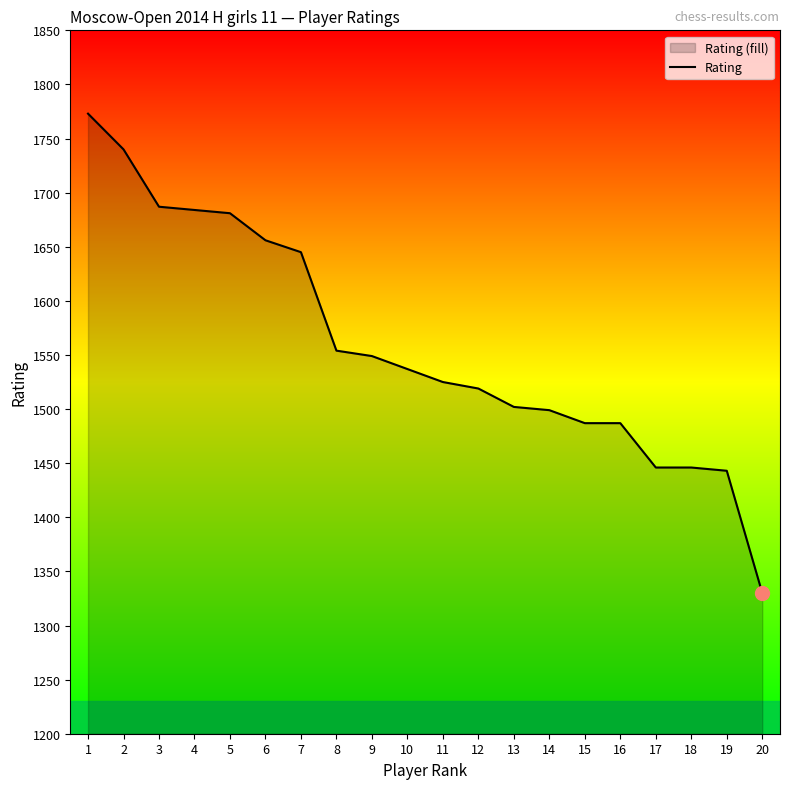

What is the change in value from 12 to 13?

-17